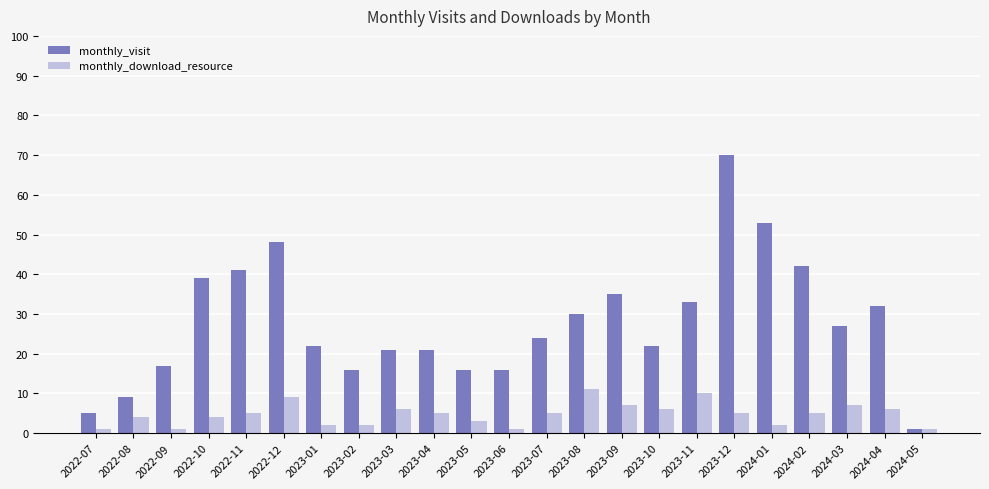

Which label corresponds to the largest value in the chart?

2023-12